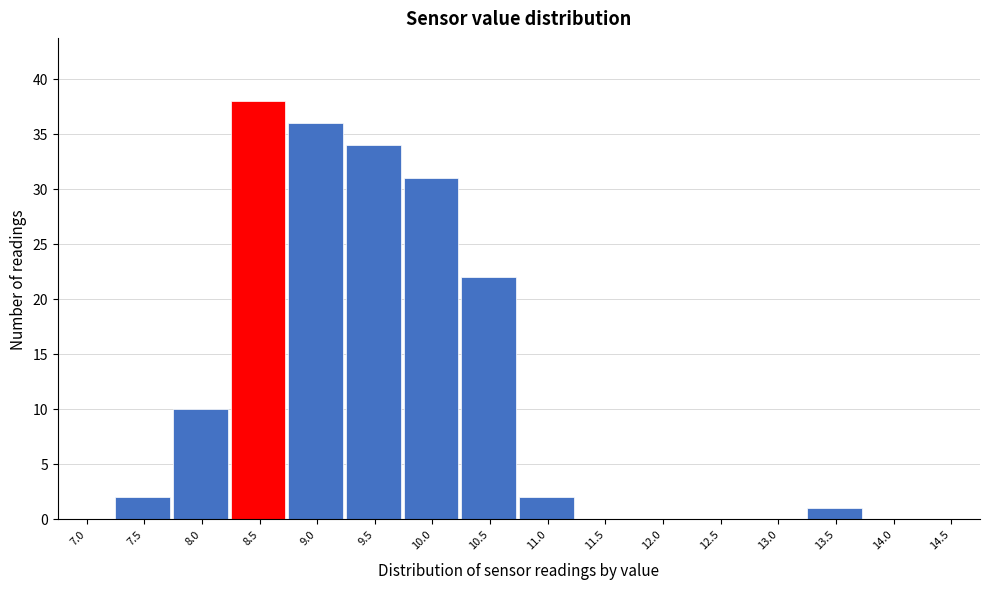

Reading right to left, extract all data points from this chart.

14.5=0	14.0=0	13.5=1	13.0=0	12.5=0	12.0=0	11.5=0	11.0=2	10.5=22	10.0=31	9.5=34	9.0=36	8.5=38	8.0=10	7.5=2	7.0=0